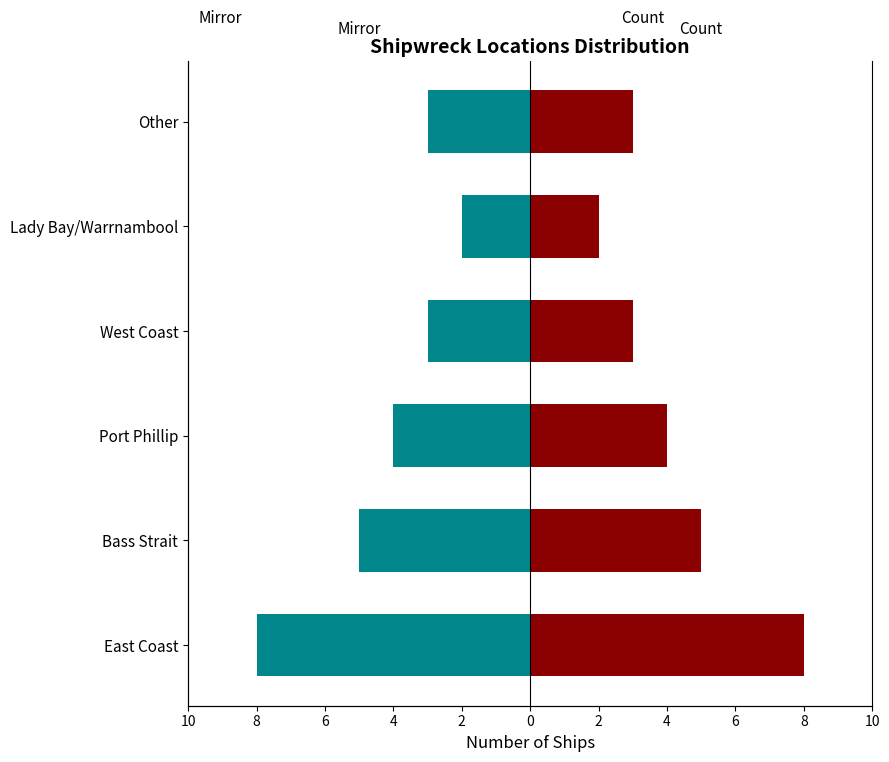

What is the minimum value for Count (Left)?

-8